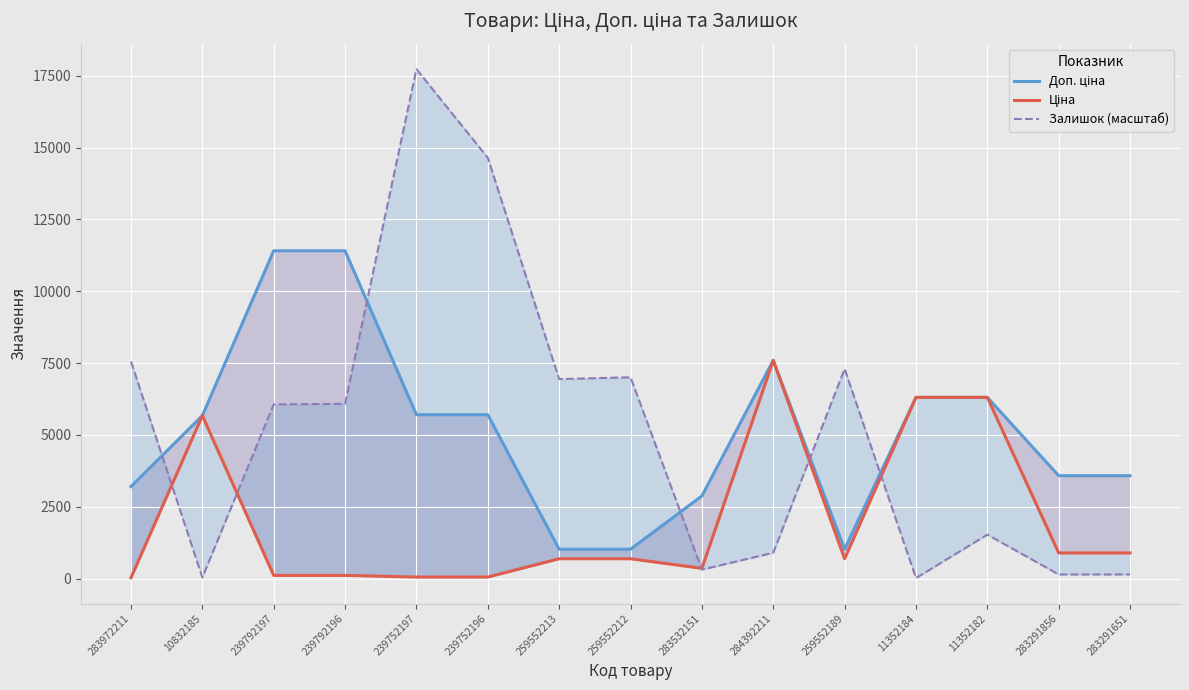

True or false: Доп. ціна and Ціна cross at least once.

False